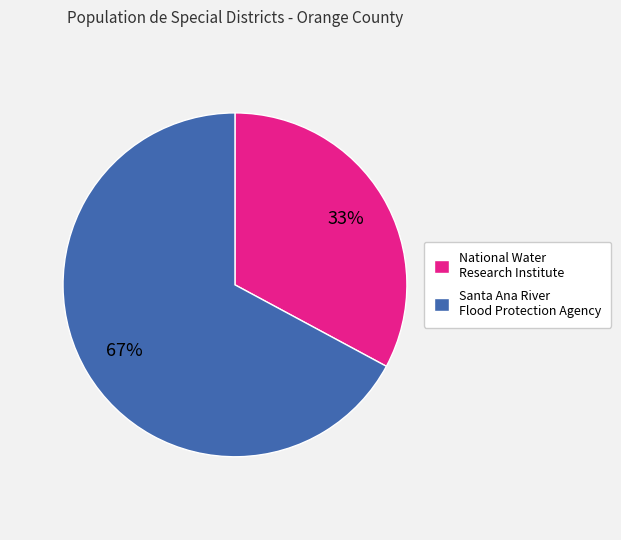

How many slices are in this pie chart?

2